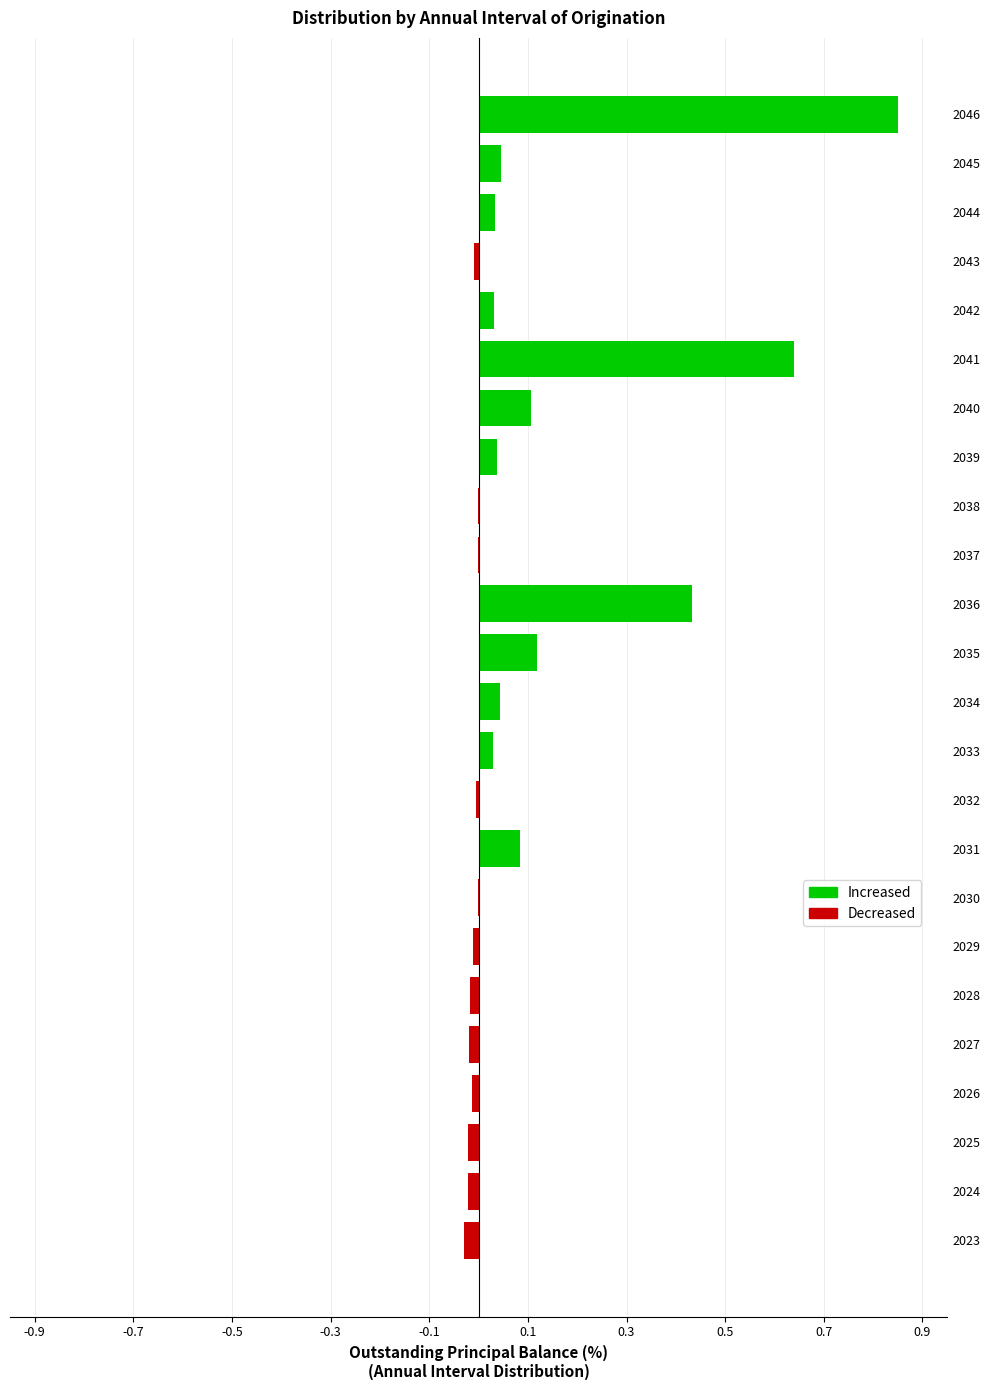

The chart shows a value of -0.0 at 2026. True or false?

True